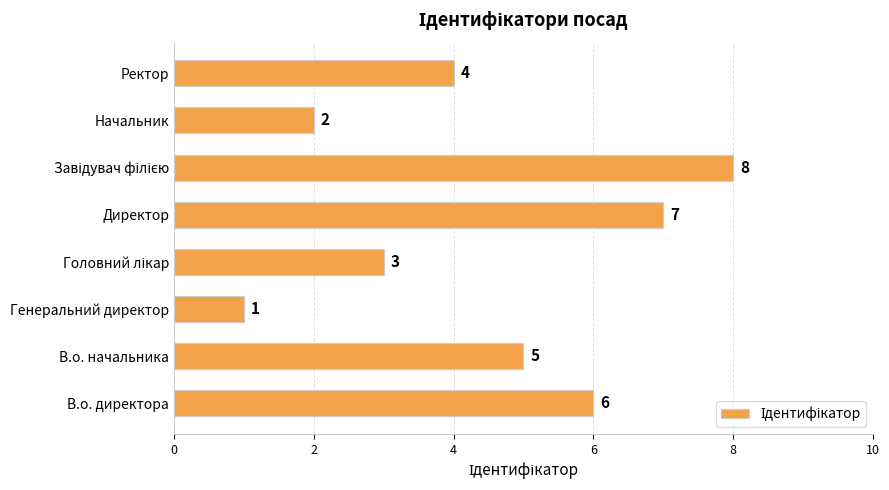

What is the difference between the maximum and minimum values?

7